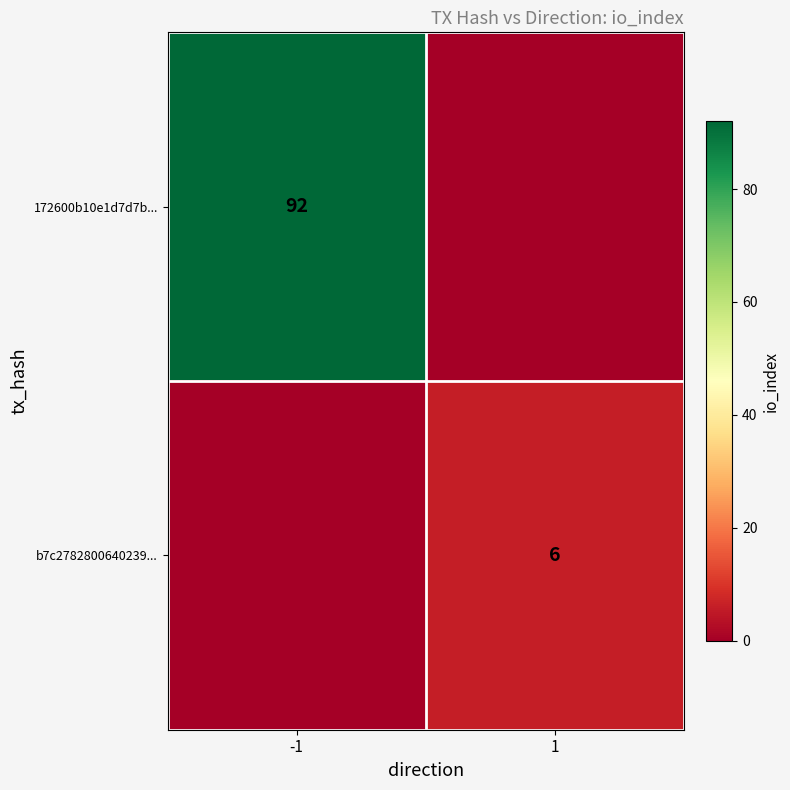

True or false: b7c2782800640239... has a value of 9 at 1.

False